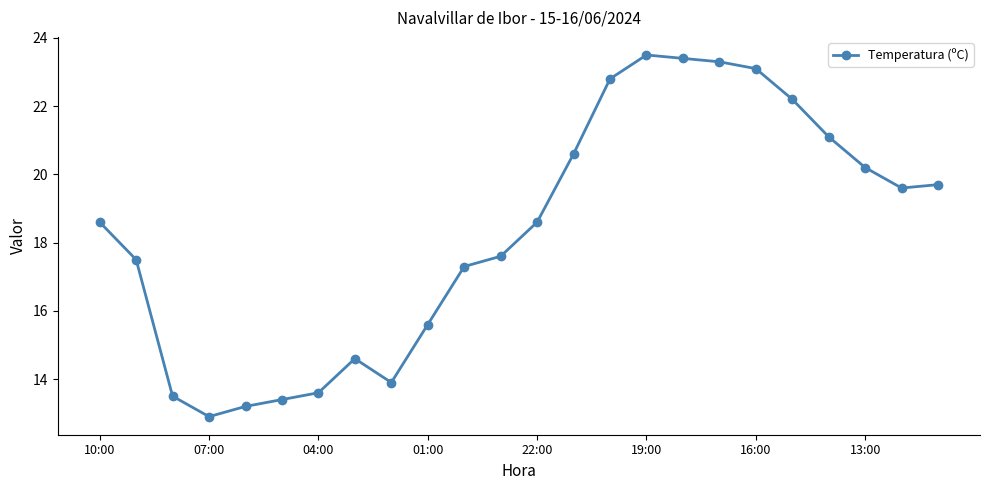

How many data points are less than 18?

11